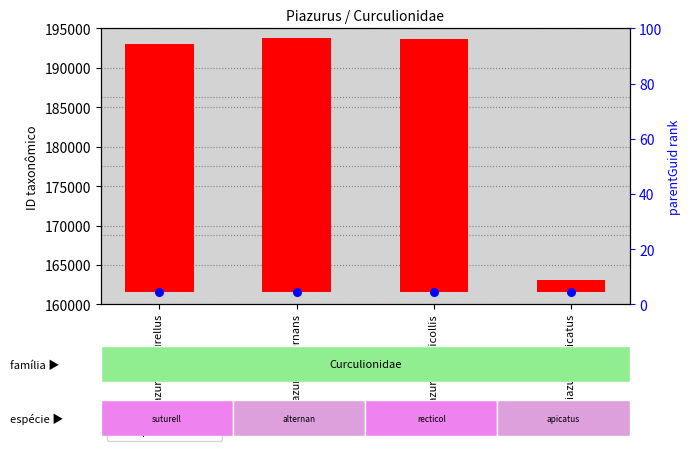

What is the total value across all series at Piazurus recticollis?

193619